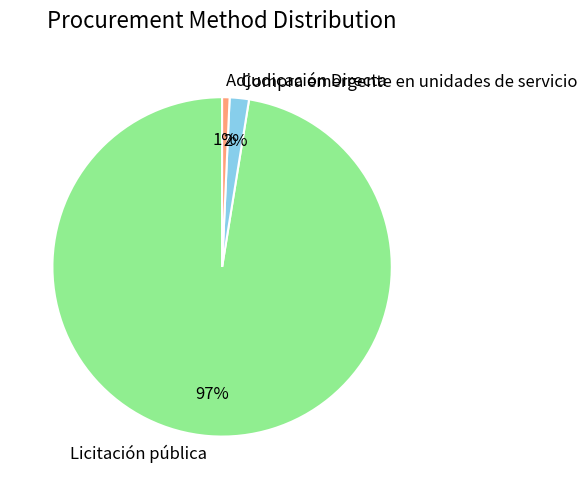

Is there any slice that represents more than half of the pie?

Yes